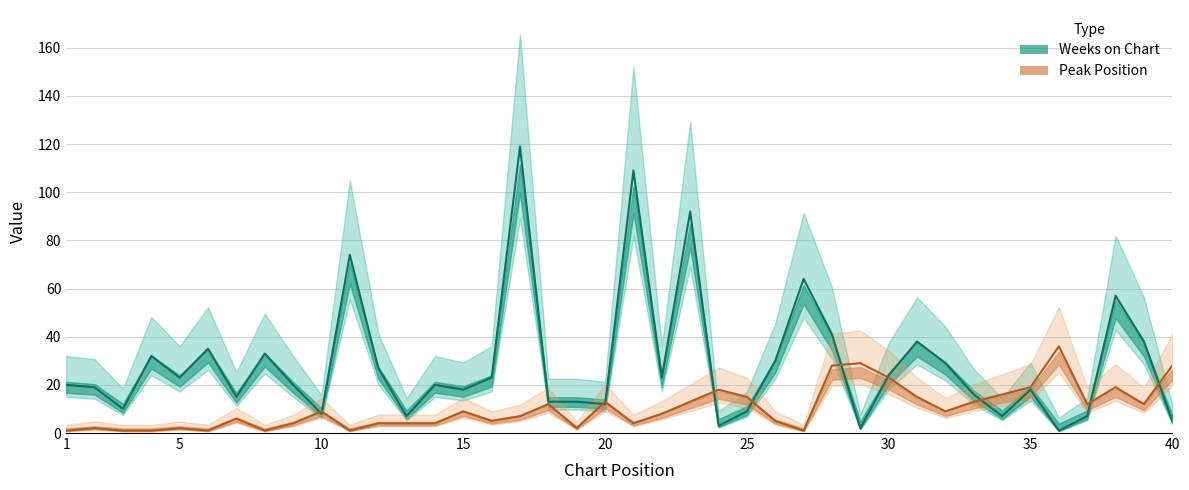

Is this an area chart (filled region under the line)?

No